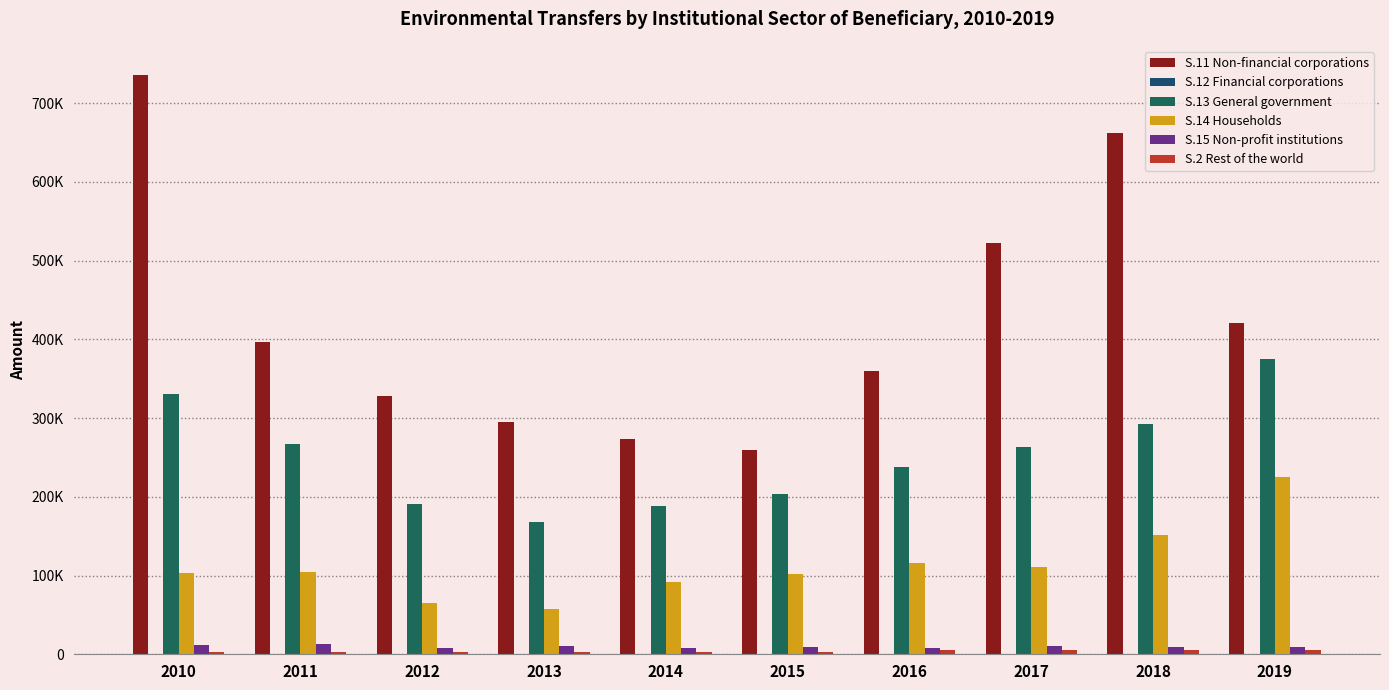

Between 2010 and 2015, which series saw the biggest shift?

S.11 Non-financial corporations